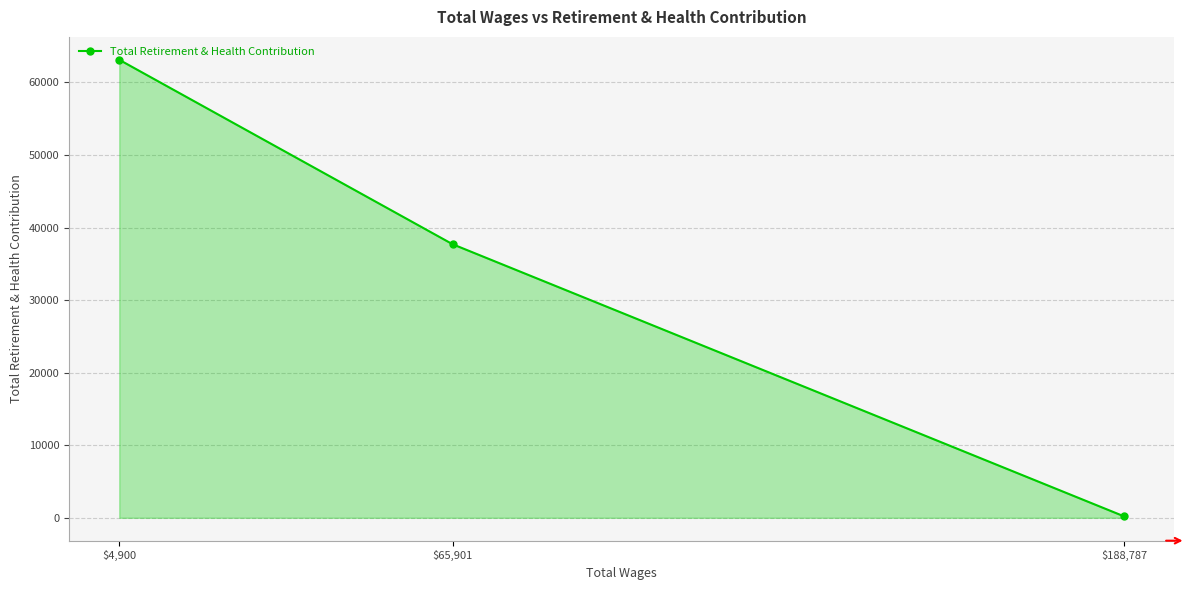

Reading left to right, extract all data points from this chart.

63130	37707	196